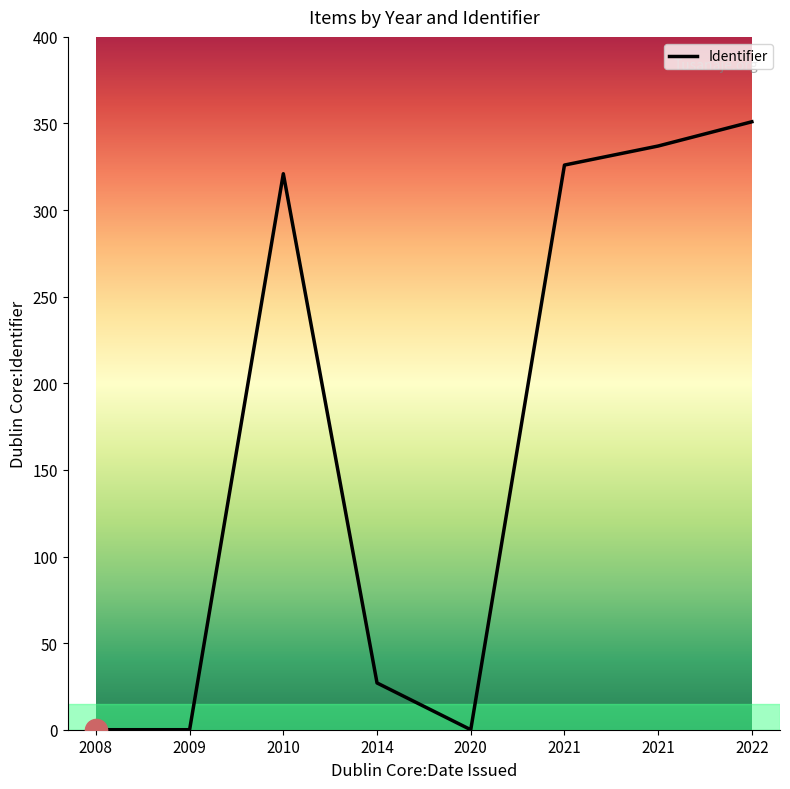

Which label corresponds to the smallest value in the chart?

2009